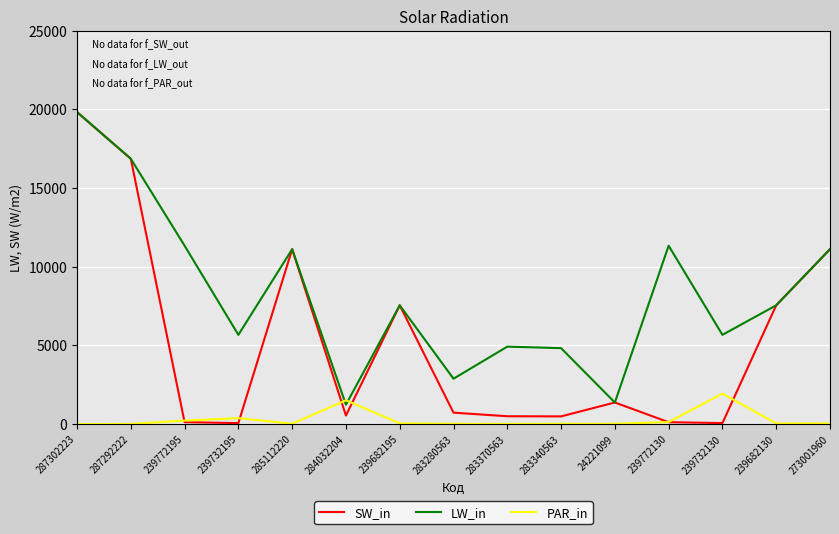

Is it true that SW_in equals 56.7 at 239732195?

True